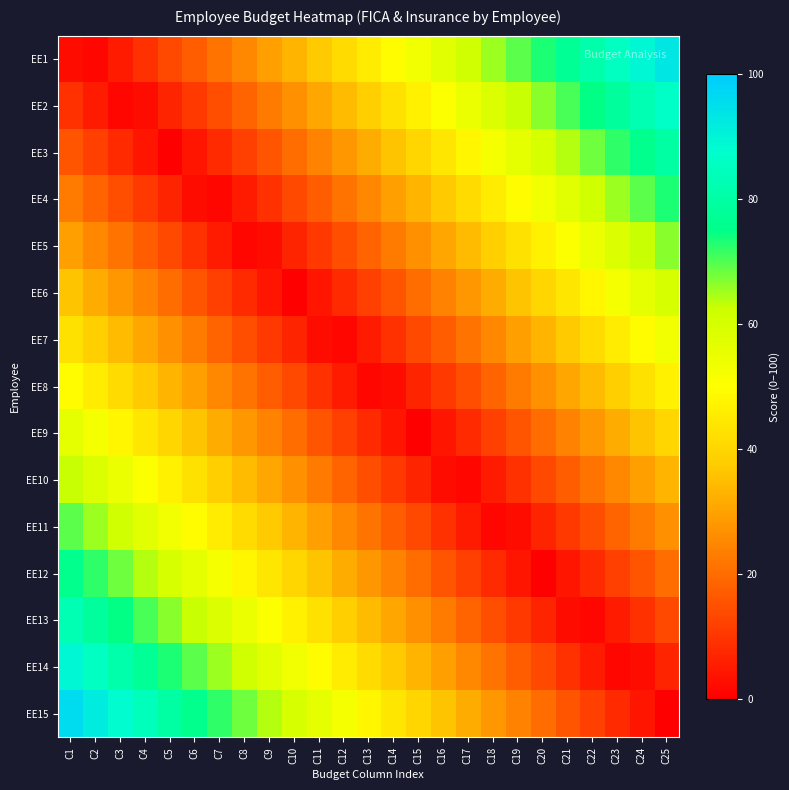

Reading left to right, transcribe all the data shown in this chart.

EE1: C1=2.7	C2=1.3	C3=5.3	C4=9.3	C5=13.3	C6=17.3	C7=21.3	C8=25.3	C9=29.3	C10=33.3	C11=37.3	C12=41.3	C13=45.3	C14=49.3	C15=53.3	C16=57.3	C17=61.3	C18=65.3	C19=69.3	C20=73.3	C21=77.3	C22=81.3	C23=85.3	C24=89.3	C25=93.3
EE2: C1=9.3	C2=5.3	C3=1.3	C4=2.7	C5=6.7	C6=10.7	C7=14.7	C8=18.7	C9=22.7	C10=26.7	C11=30.7	C12=34.7	C13=38.7	C14=42.7	C15=46.7	C16=50.7	C17=54.7	C18=58.7	C19=62.7	C20=66.7	C21=70.7	C22=74.7	C23=78.7	C24=82.7	C25=86.7
EE3: C1=16.0	C2=12.0	C3=8.0	C4=4.0	C5=0.0	C6=4.0	C7=8.0	C8=12.0	C9=16.0	C10=20.0	C11=24.0	C12=28.0	C13=32.0	C14=36.0	C15=40.0	C16=44.0	C17=48.0	C18=52.0	C19=56.0	C20=60.0	C21=64.0	C22=68.0	C23=72.0	C24=76.0	C25=80.0
EE4: C1=22.7	C2=18.7	C3=14.7	C4=10.7	C5=6.7	C6=2.7	C7=1.3	C8=5.3	C9=9.3	C10=13.3	C11=17.3	C12=21.3	C13=25.3	C14=29.3	C15=33.3	C16=37.3	C17=41.3	C18=45.3	C19=49.3	C20=53.3	C21=57.3	C22=61.3	C23=65.3	C24=69.3	C25=73.3
EE5: C1=29.3	C2=25.3	C3=21.3	C4=17.3	C5=13.3	C6=9.3	C7=5.3	C8=1.3	C9=2.7	C10=6.7	C11=10.7	C12=14.7	C13=18.7	C14=22.7	C15=26.7	C16=30.7	C17=34.7	C18=38.7	C19=42.7	C20=46.7	C21=50.7	C22=54.7	C23=58.7	C24=62.7	C25=66.7
EE6: C1=36.0	C2=32.0	C3=28.0	C4=24.0	C5=20.0	C6=16.0	C7=12.0	C8=8.0	C9=4.0	C10=0.0	C11=4.0	C12=8.0	C13=12.0	C14=16.0	C15=20.0	C16=24.0	C17=28.0	C18=32.0	C19=36.0	C20=40.0	C21=44.0	C22=48.0	C23=52.0	C24=56.0	C25=60.0
EE7: C1=42.7	C2=38.7	C3=34.7	C4=30.7	C5=26.7	C6=22.7	C7=18.7	C8=14.7	C9=10.7	C10=6.7	C11=2.7	C12=1.3	C13=5.3	C14=9.3	C15=13.3	C16=17.3	C17=21.3	C18=25.3	C19=29.3	C20=33.3	C21=37.3	C22=41.3	C23=45.3	C24=49.3	C25=53.3
EE8: C1=49.3	C2=45.3	C3=41.3	C4=37.3	C5=33.3	C6=29.3	C7=25.3	C8=21.3	C9=17.3	C10=13.3	C11=9.3	C12=5.3	C13=1.3	C14=2.7	C15=6.7	C16=10.7	C17=14.7	C18=18.7	C19=22.7	C20=26.7	C21=30.7	C22=34.7	C23=38.7	C24=42.7	C25=46.7
EE9: C1=56.0	C2=52.0	C3=48.0	C4=44.0	C5=40.0	C6=36.0	C7=32.0	C8=28.0	C9=24.0	C10=20.0	C11=16.0	C12=12.0	C13=8.0	C14=4.0	C15=0.0	C16=4.0	C17=8.0	C18=12.0	C19=16.0	C20=20.0	C21=24.0	C22=28.0	C23=32.0	C24=36.0	C25=40.0
EE10: C1=62.7	C2=58.7	C3=54.7	C4=50.7	C5=46.7	C6=42.7	C7=38.7	C8=34.7	C9=30.7	C10=26.7	C11=22.7	C12=18.7	C13=14.7	C14=10.7	C15=6.7	C16=2.7	C17=1.3	C18=5.3	C19=9.3	C20=13.3	C21=17.3	C22=21.3	C23=25.3	C24=29.3	C25=33.3
EE11: C1=69.3	C2=65.3	C3=61.3	C4=57.3	C5=53.3	C6=49.3	C7=45.3	C8=41.3	C9=37.3	C10=33.3	C11=29.3	C12=25.3	C13=21.3	C14=17.3	C15=13.3	C16=9.3	C17=5.3	C18=1.3	C19=2.7	C20=6.7	C21=10.7	C22=14.7	C23=18.7	C24=22.7	C25=26.7
EE12: C1=76.0	C2=72.0	C3=68.0	C4=64.0	C5=60.0	C6=56.0	C7=52.0	C8=48.0	C9=44.0	C10=40.0	C11=36.0	C12=32.0	C13=28.0	C14=24.0	C15=20.0	C16=16.0	C17=12.0	C18=8.0	C19=4.0	C20=0.0	C21=4.0	C22=8.0	C23=12.0	C24=16.0	C25=20.0
EE13: C1=82.7	C2=78.7	C3=74.7	C4=70.7	C5=66.7	C6=62.7	C7=58.7	C8=54.7	C9=50.7	C10=46.7	C11=42.7	C12=38.7	C13=34.7	C14=30.7	C15=26.7	C16=22.7	C17=18.7	C18=14.7	C19=10.7	C20=6.7	C21=2.7	C22=1.3	C23=5.3	C24=9.3	C25=13.3
EE14: C1=89.3	C2=85.3	C3=81.3	C4=77.3	C5=73.3	C6=69.3	C7=65.3	C8=61.3	C9=57.3	C10=53.3	C11=49.3	C12=45.3	C13=41.3	C14=37.3	C15=33.3	C16=29.3	C17=25.3	C18=21.3	C19=17.3	C20=13.3	C21=9.3	C22=5.3	C23=1.3	C24=2.7	C25=6.7
EE15: C1=96.0	C2=92.0	C3=88.0	C4=84.0	C5=80.0	C6=76.0	C7=72.0	C8=68.0	C9=64.0	C10=60.0	C11=56.0	C12=52.0	C13=48.0	C14=44.0	C15=40.0	C16=36.0	C17=32.0	C18=28.0	C19=24.0	C20=20.0	C21=16.0	C22=12.0	C23=8.0	C24=4.0	C25=0.0